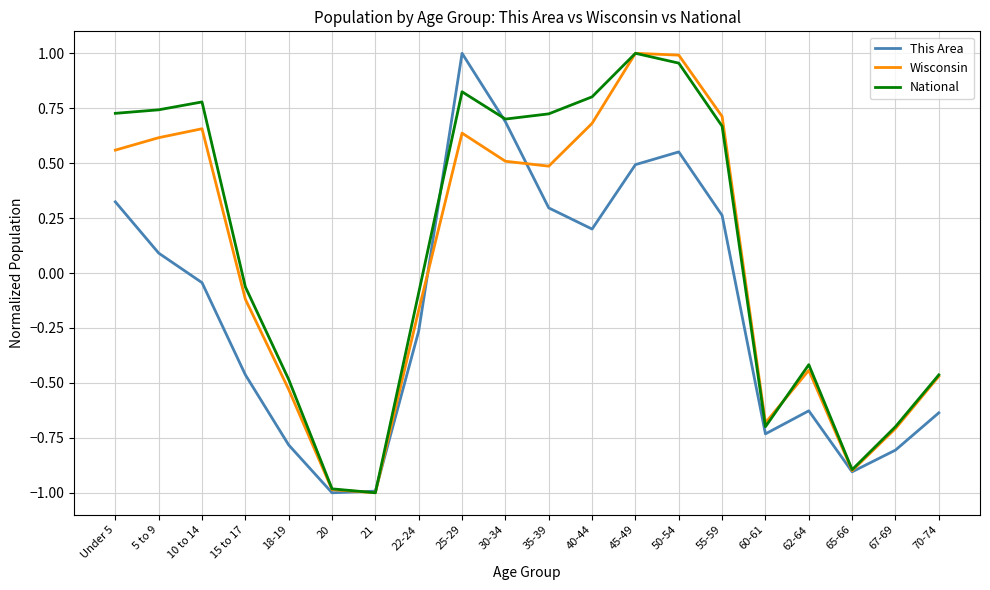

How many values in Wisconsin are above zero?

10